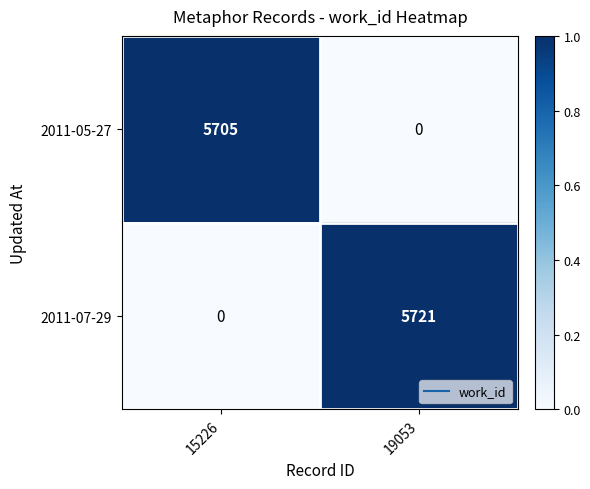

Rank the series at 15226 from lowest to highest value.

2011-07-29, 2011-05-27